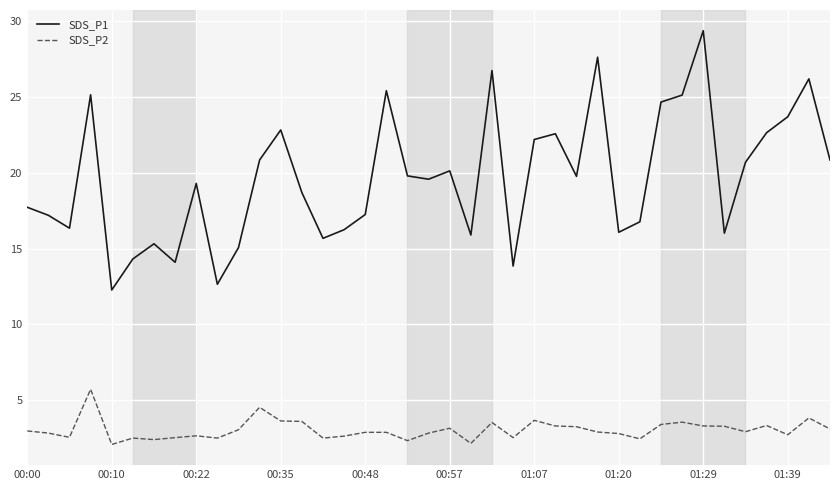

What is the difference between the maximum and minimum values in the SDS_P2 series?

3.6